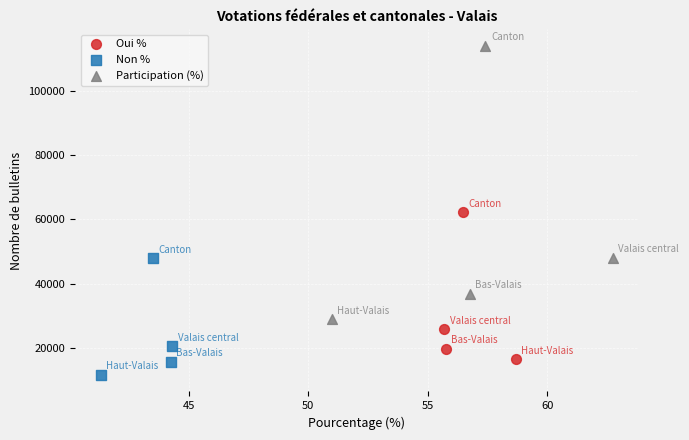

What are all the series names shown in the legend?

Oui %, Non %, Participation (%)